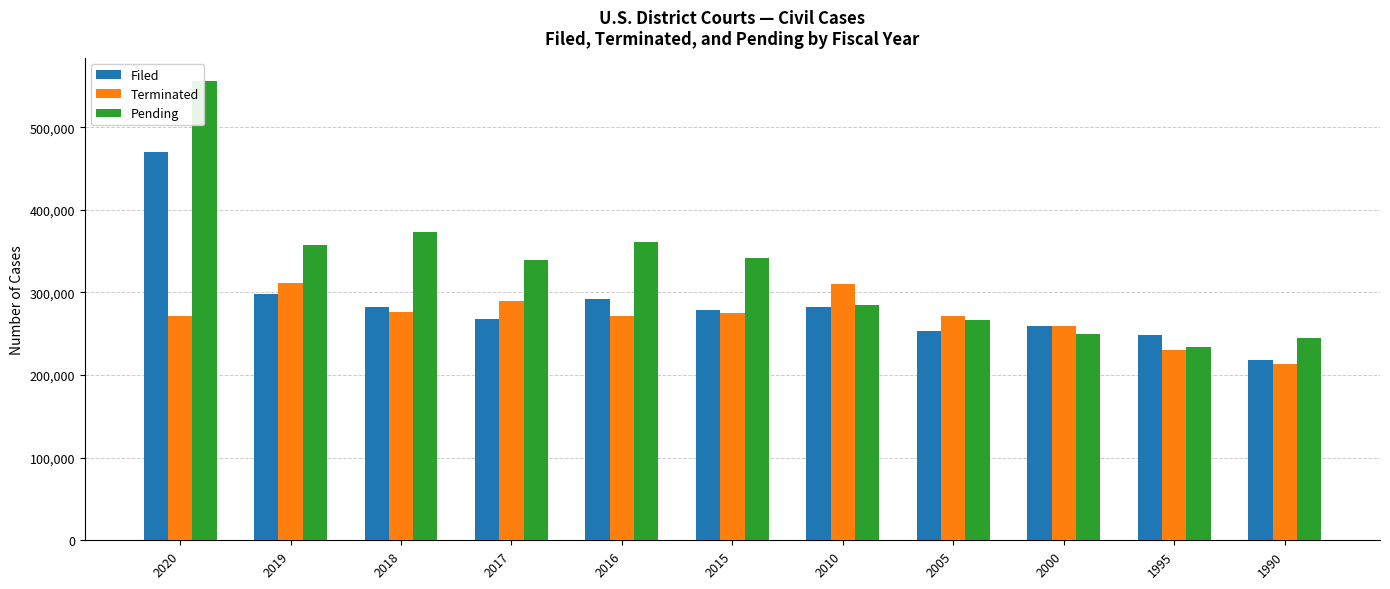

True or false: Terminated has a value of 64496 at 2019.

False